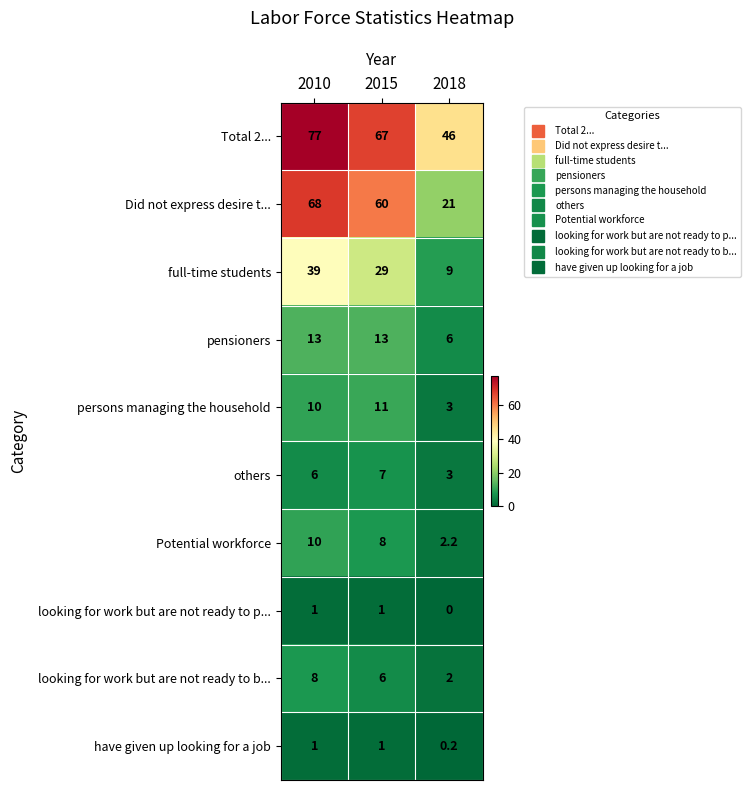

Which series has the largest range (max minus min)?

Did not express desire t...